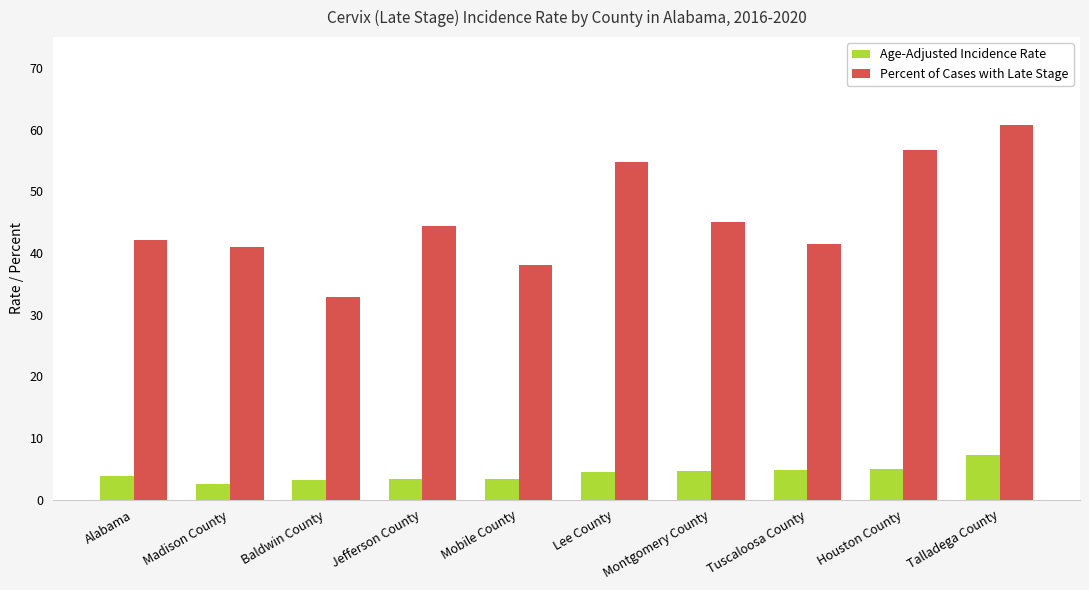

Which series changed the most between Mobile County and Montgomery County?

Percent of Cases with Late Stage